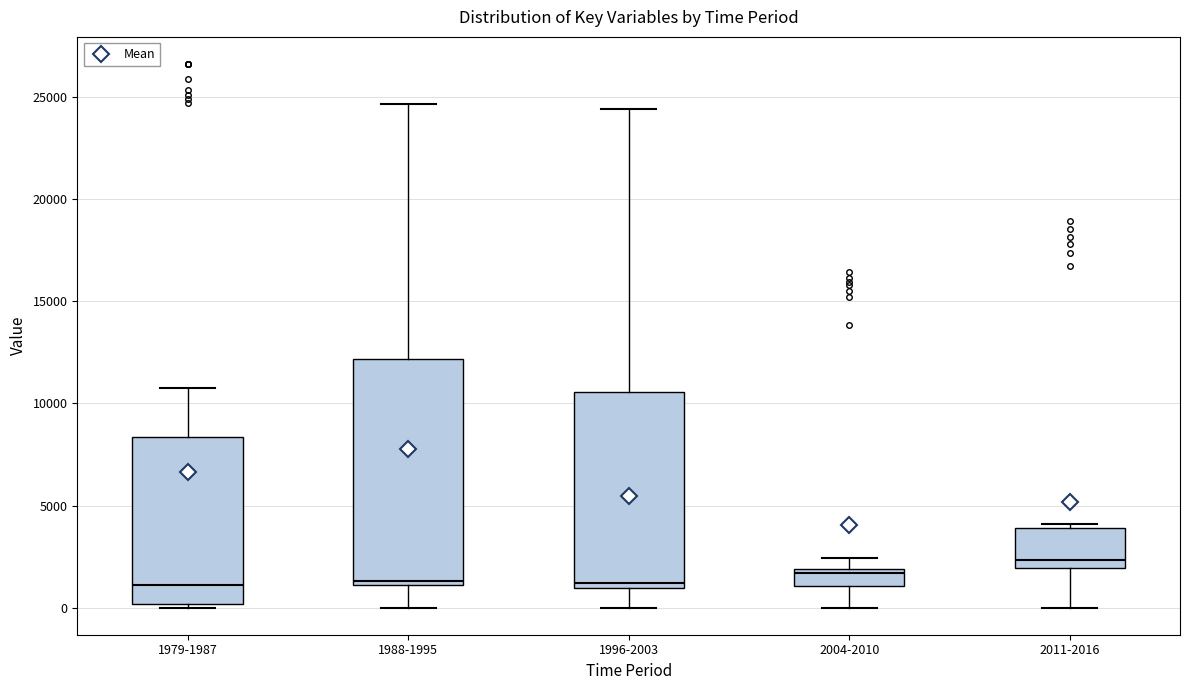

Which box is the tallest, from its lower edge to its upper edge?

1988-1995